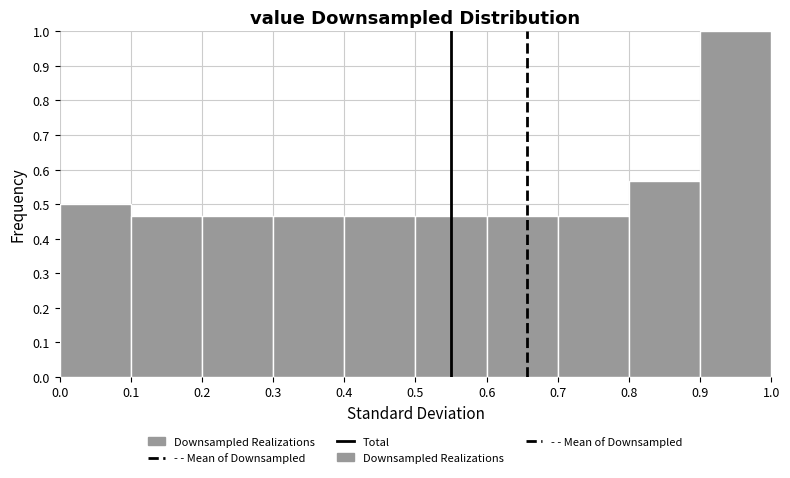

Which range on the x-axis has the tallest bar?

0.9 to 1.0